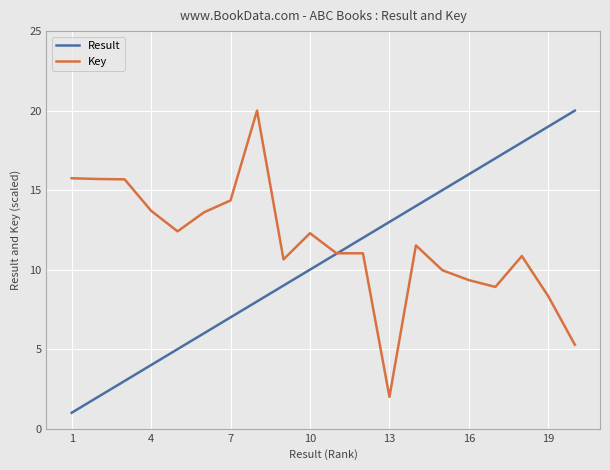

What are all the series names shown in the legend?

Result, Key